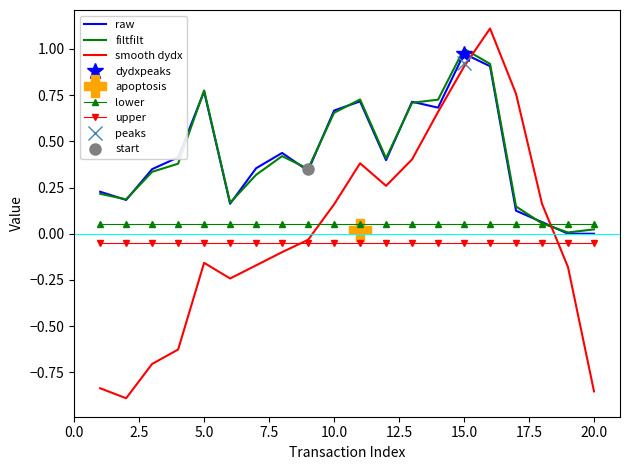

How many lines are shown in the chart?

5